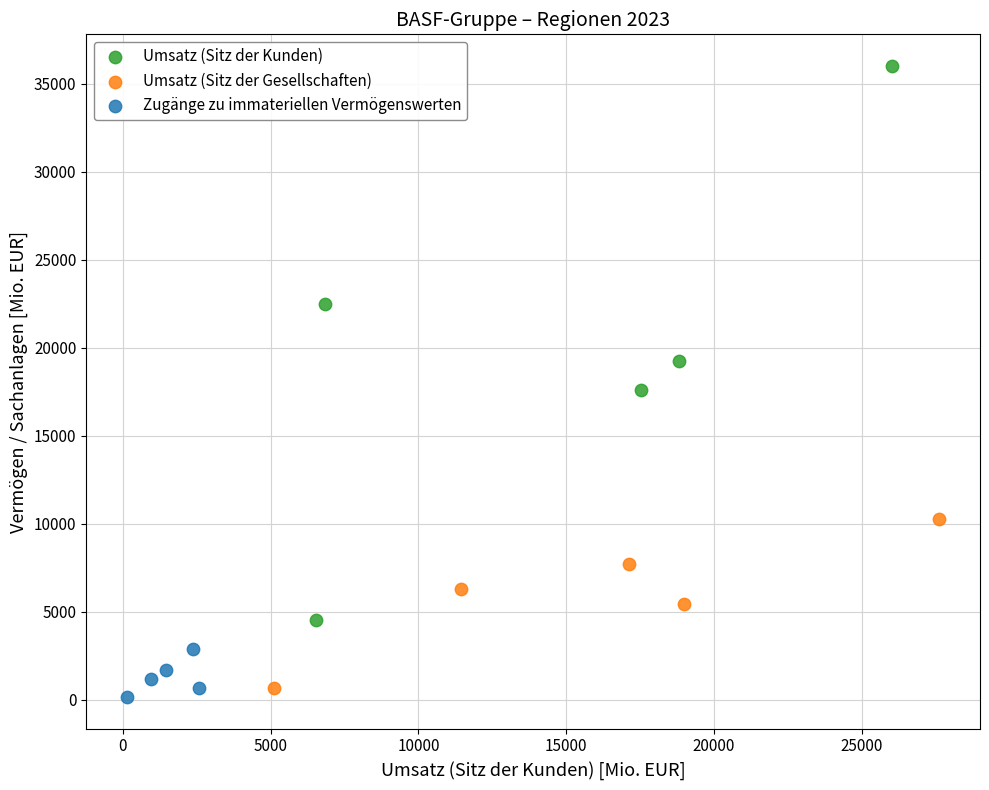

Which series has the largest Y range (max minus min)?

Umsatz (Sitz der Kunden)